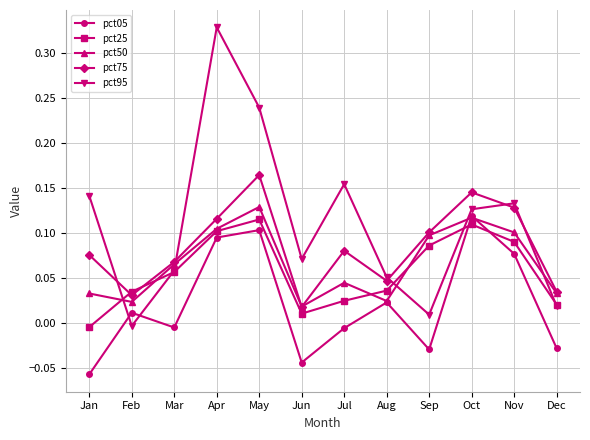

How many times do pct75 and pct25 cross each other?

2